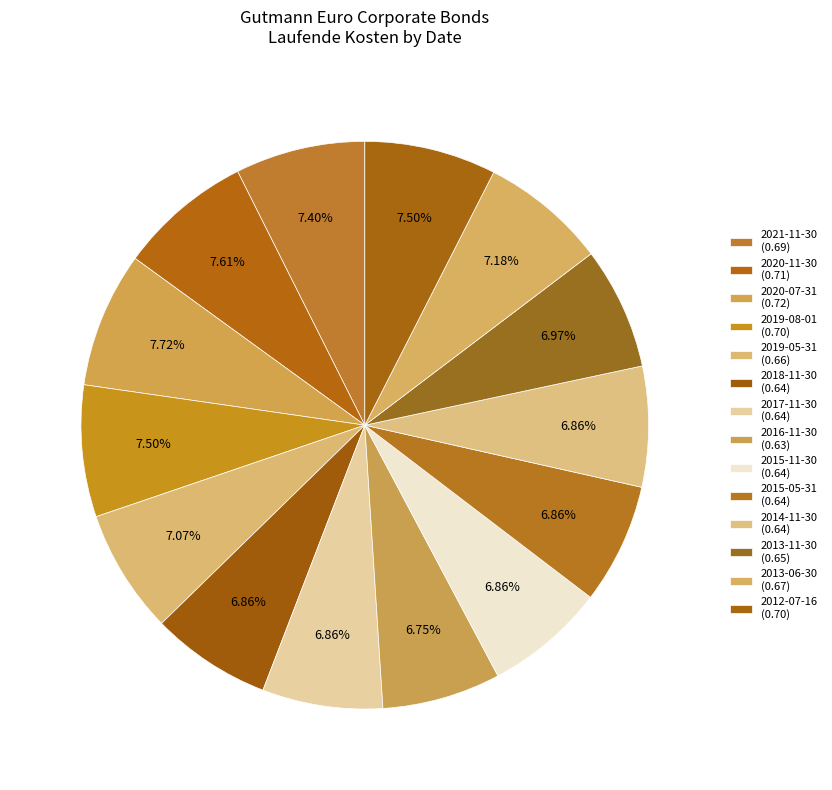

Rank the categories by value from lowest to highest.

2016-11-30, 2018-11-30, 2017-11-30, 2015-11-30, 2015-05-31, 2014-11-30, 2013-11-30, 2019-05-31, 2013-06-30, 2021-11-30, 2019-08-01, 2012-07-16, 2020-11-30, 2020-07-31